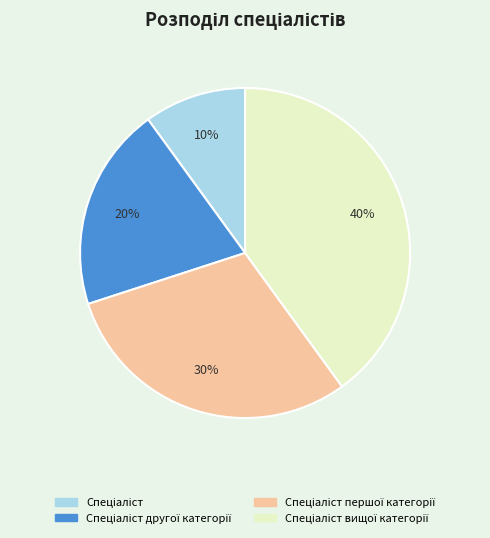

To the nearest percent, what is the difference between the largest and smallest slice percentages?

30%